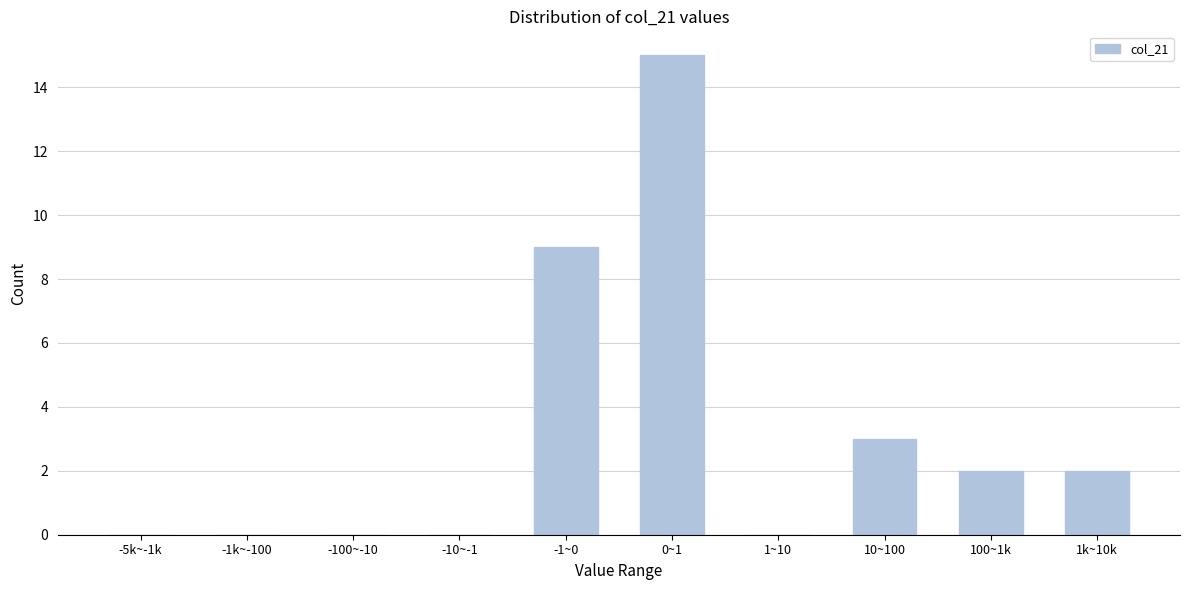

Reading left to right, transcribe all the data shown in this chart.

-5k~-1k=0	-1k~-100=0	-100~-10=0	-10~-1=0	-1~0=9	0~1=15	1~10=0	10~100=3	100~1k=2	1k~10k=2